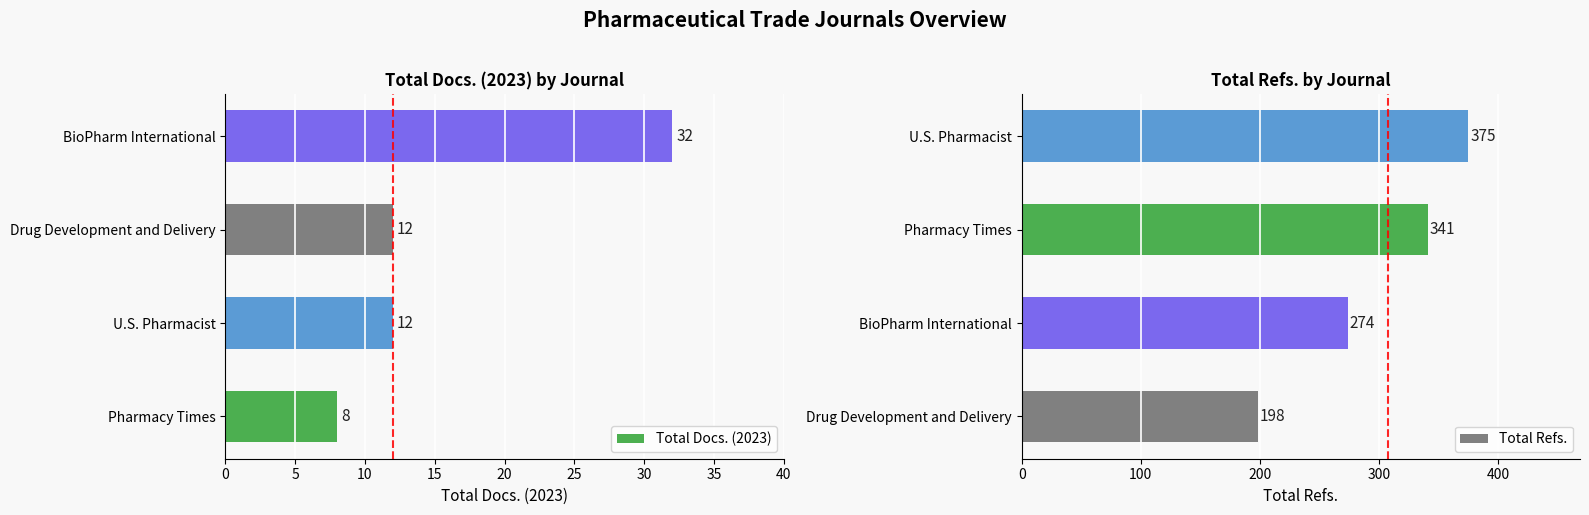

What is the value of the Total Docs. (2023) bar at the 2nd from the left?

12